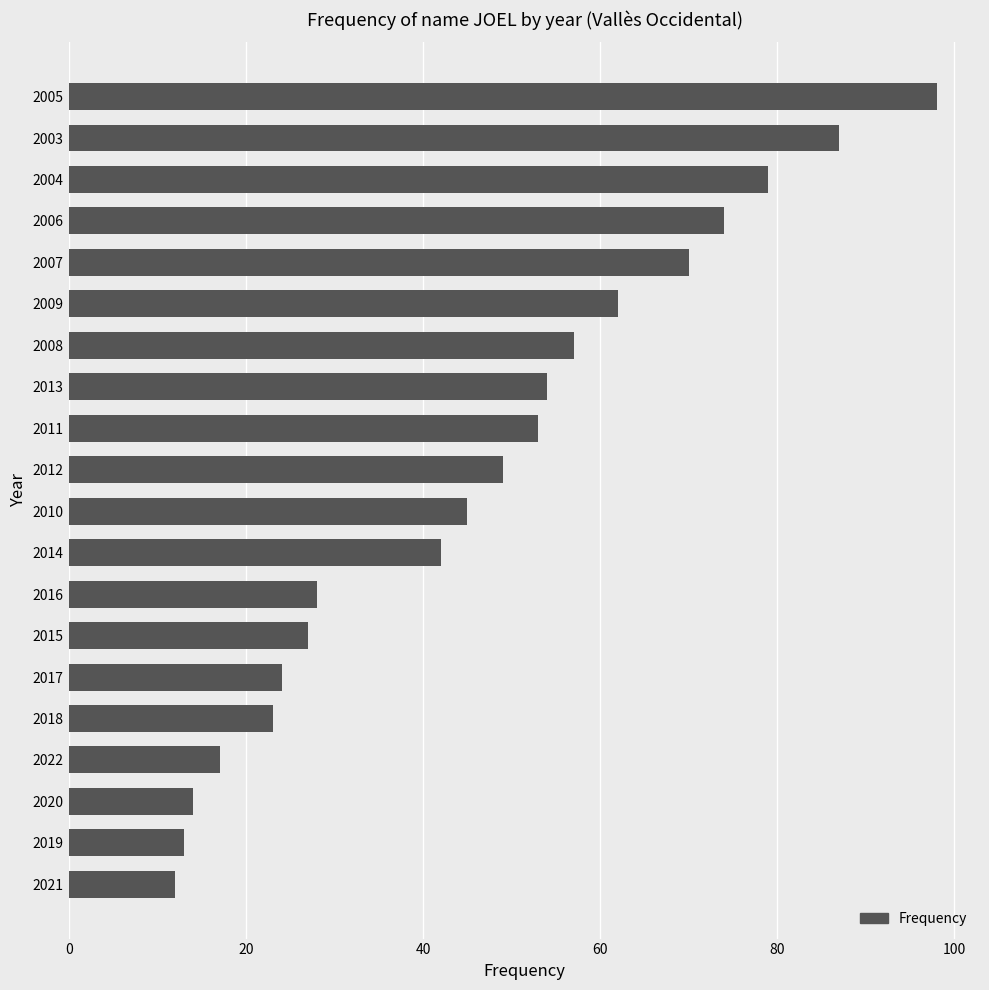

Approximately how many times larger is the value at 2018 compared to 2010?

0.5